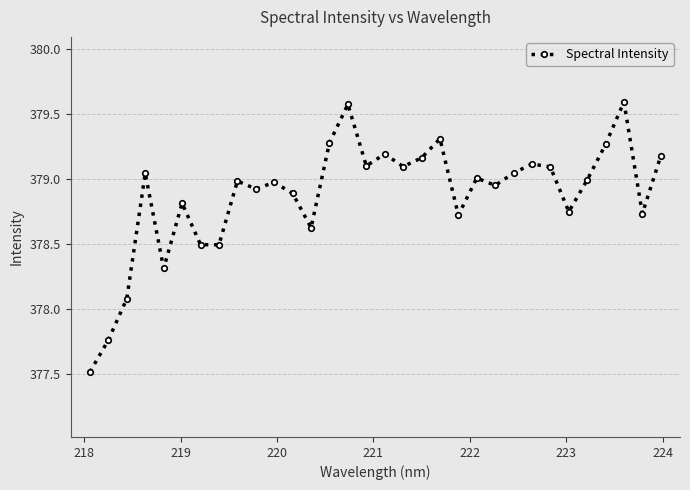

What is the smallest value displayed?

377.5